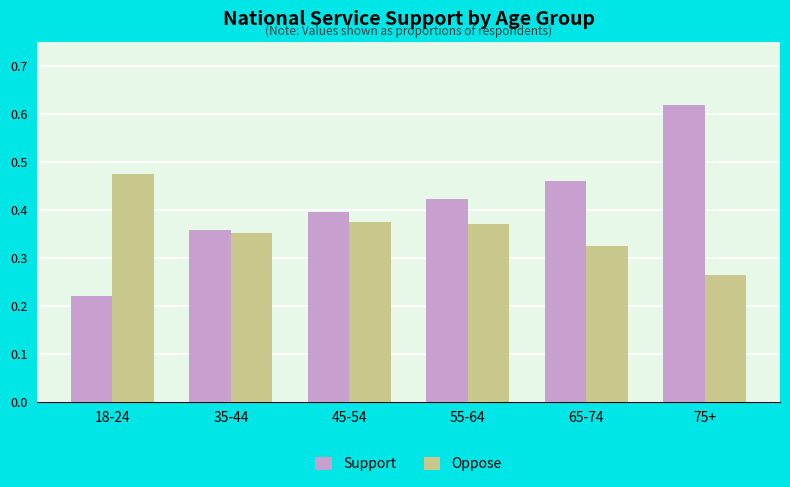

Rank the series at 65-74 from lowest to highest value.

Oppose, Support